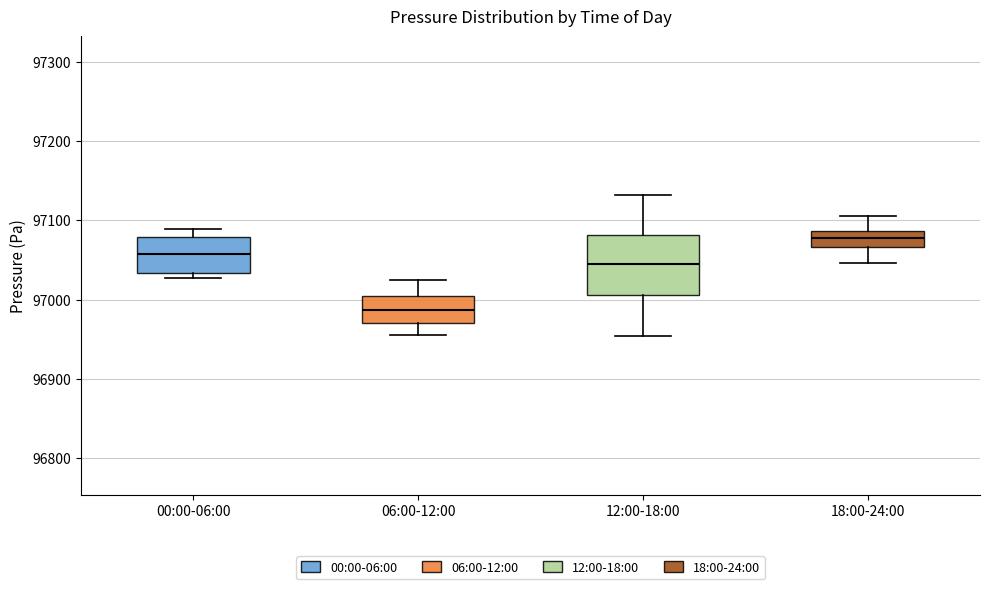

Where does the median line of the box for 00:00-06:00 sit on the y-axis? The values are not printed on the chart, so give them approximately, as read against the axis.

97060